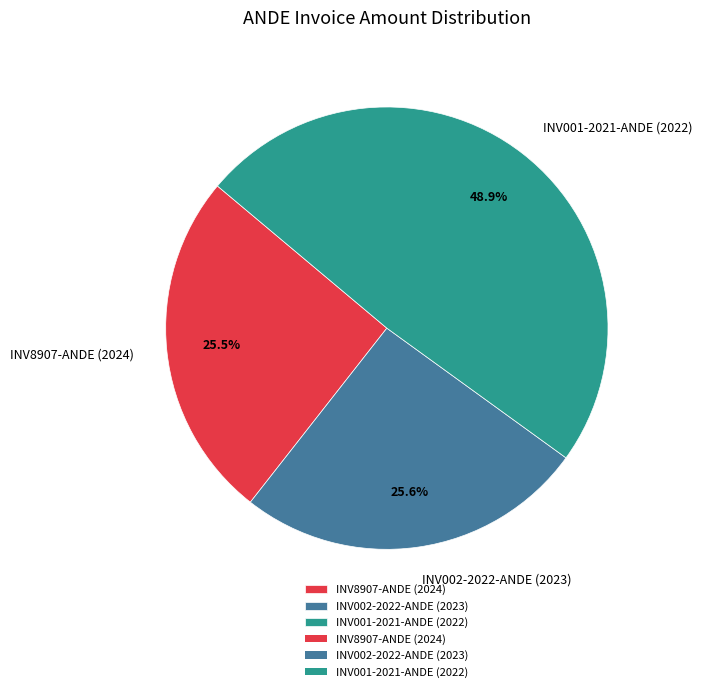

What portion of the pie excludes INV002-2022-ANDE (2023)?

74.4%